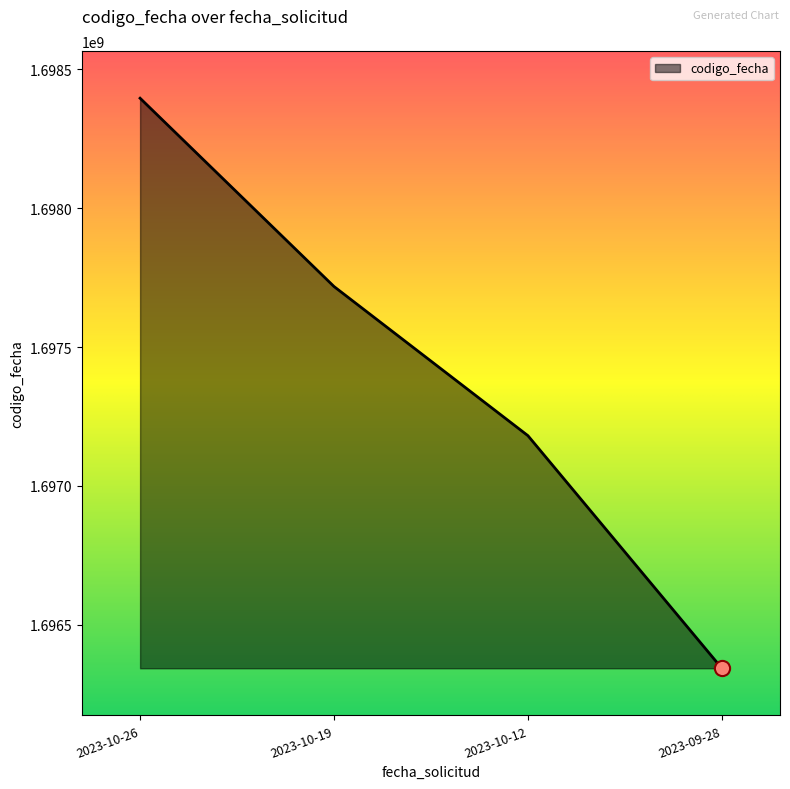

What is the change in value from 2023-10-26 to 2023-10-19?

-678279